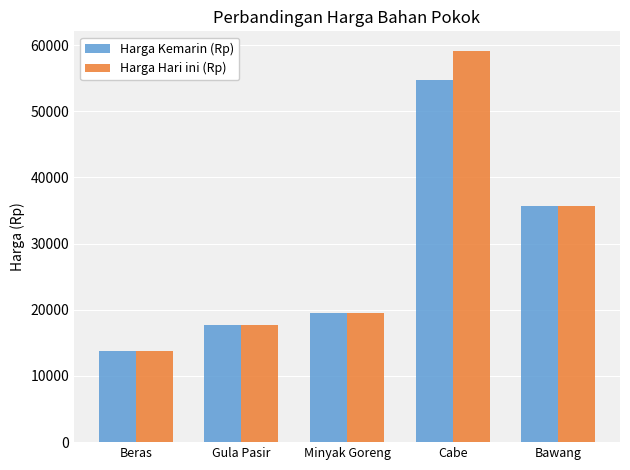

The Harga Hari ini (Rp) series shows 59125 at Cabe. True or false?

True